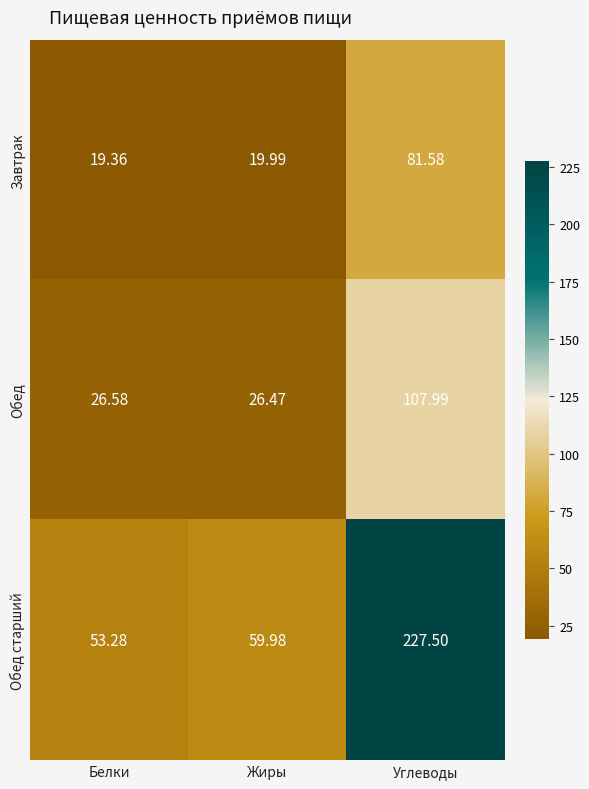

At how many categories does at least one series exceed 161?

1